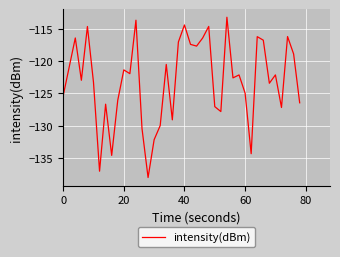

What is the difference between the maximum and minimum values?

24.8